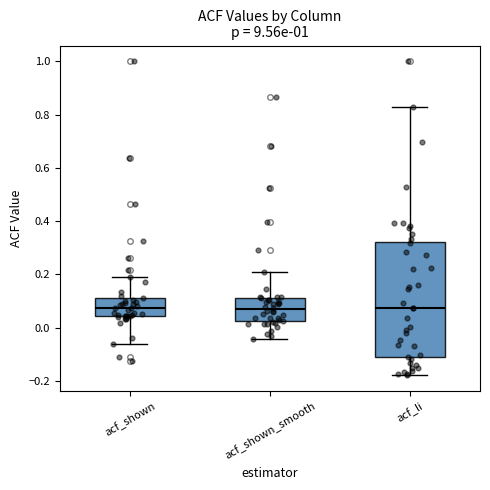

Reading left to right, read every box against the y-axis: the position of its median line, the range the box covers, and the ends of its whiskers. The values are not printed on the chart, so give them approximately, as read against the axis.

acf_shown: median 0.08, box 0.04 to 0.12, whiskers -0.06 to 0.20
acf_shown_smooth: median 0.06, box 0.02 to 0.12, whiskers -0.04 to 0.20
acf_li: median 0.08, box -0.12 to 0.32, whiskers -0.18 to 0.84